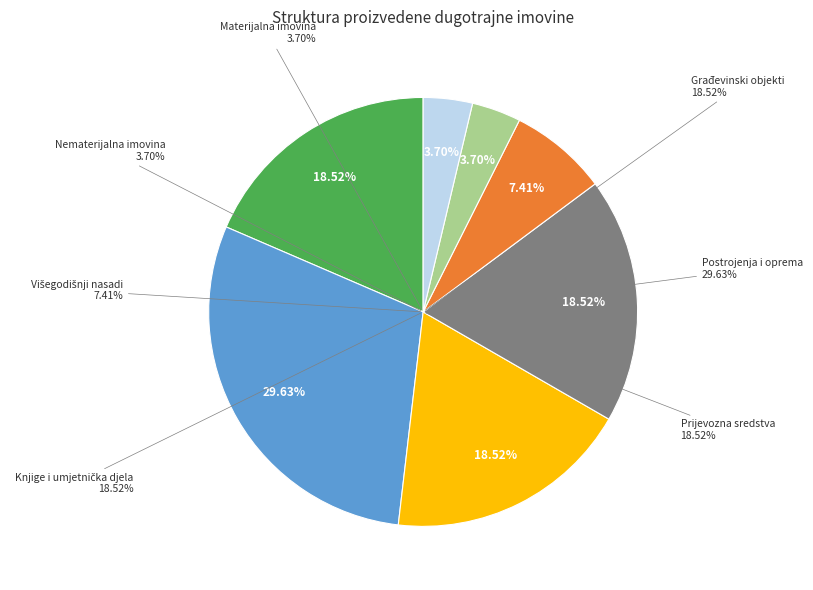

True or false: Nematerijalna imovina accounts for 1% of the total.

False